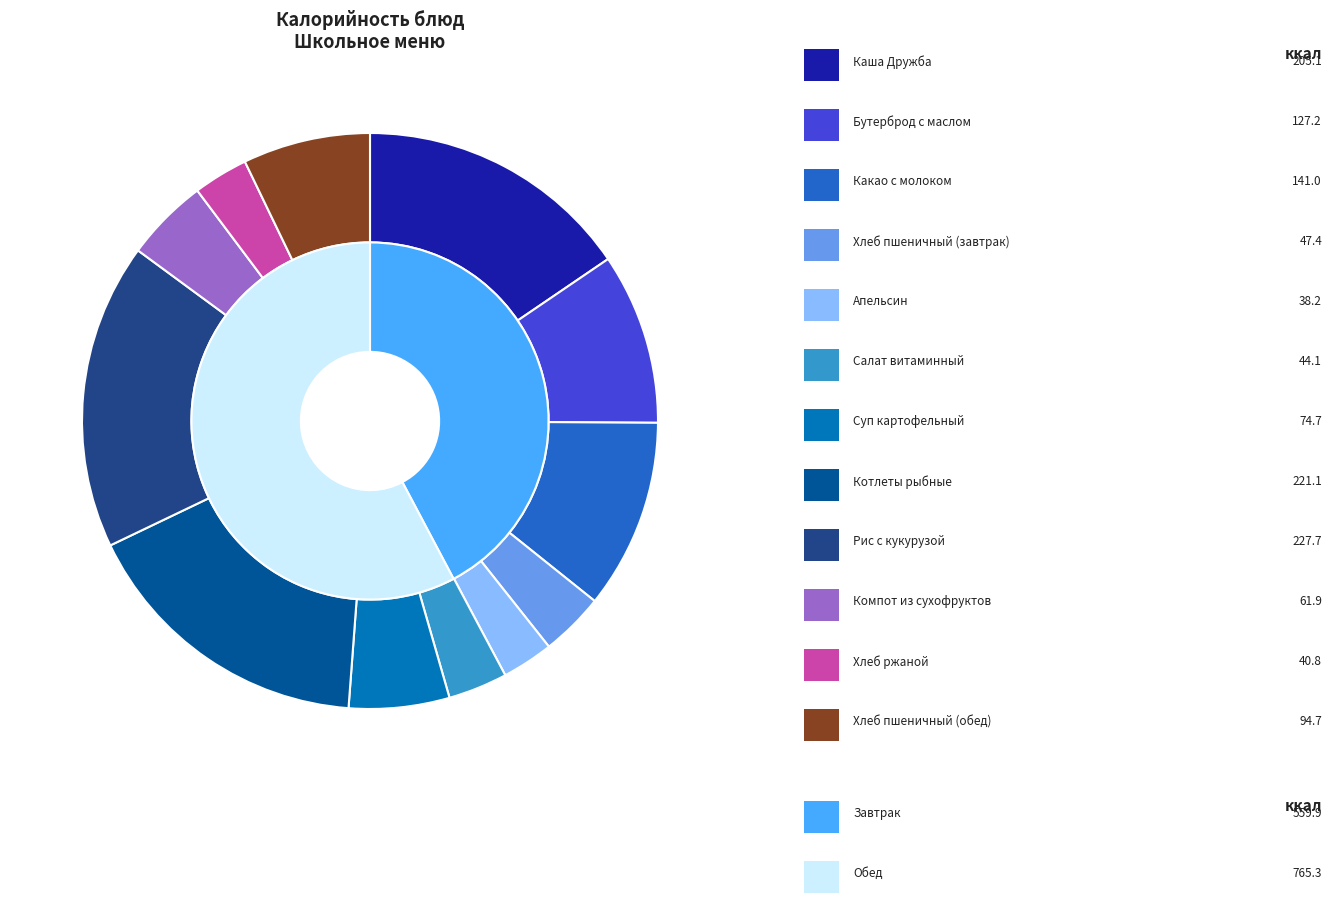

To the nearest percent, what percentage of the pie is Компот из сухофруктов?

5%